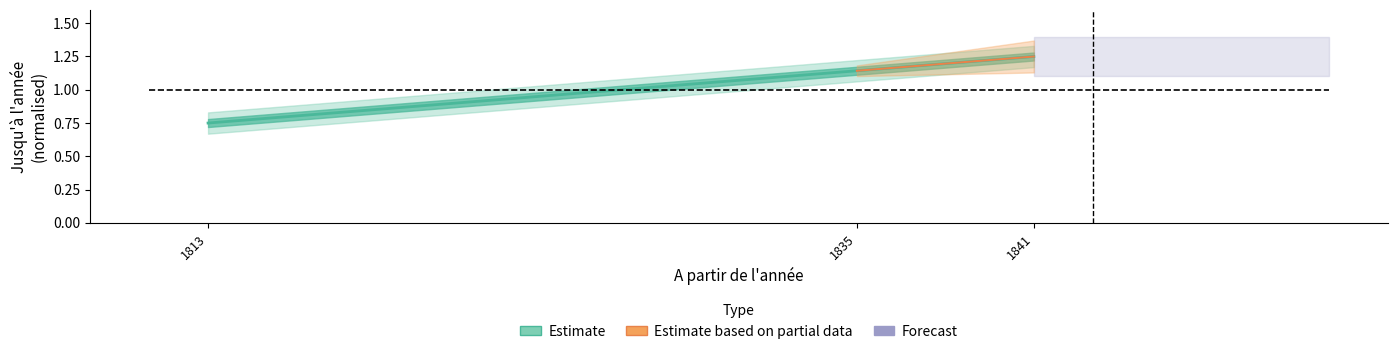

Reading left to right, transcribe all the data shown in this chart.

0.8	1.1	1.2